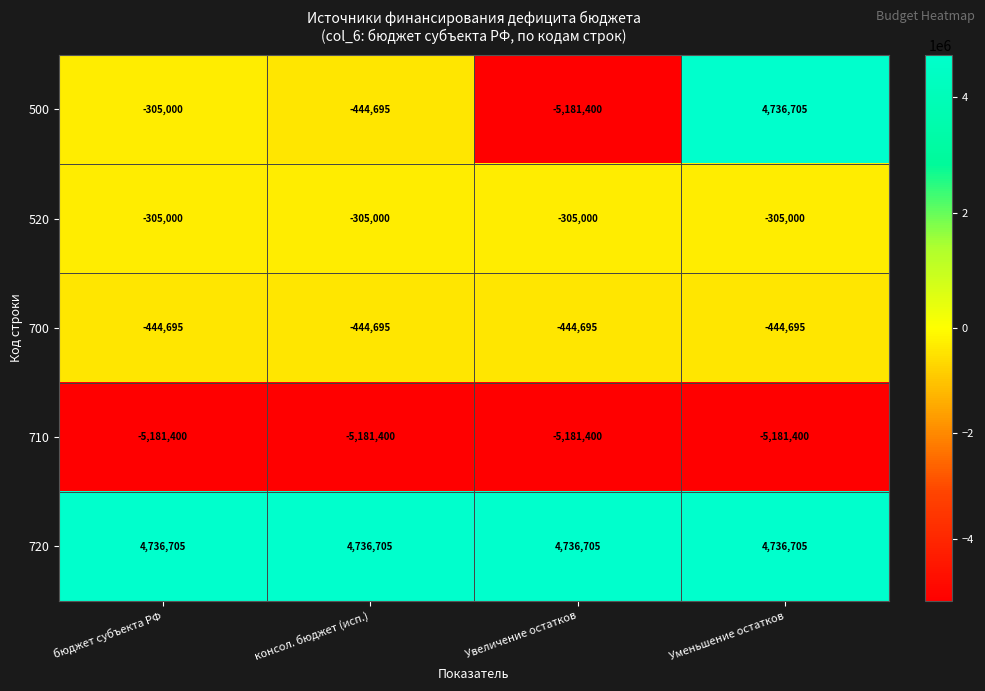

At how many categories does at least one series exceed 4035394?

4